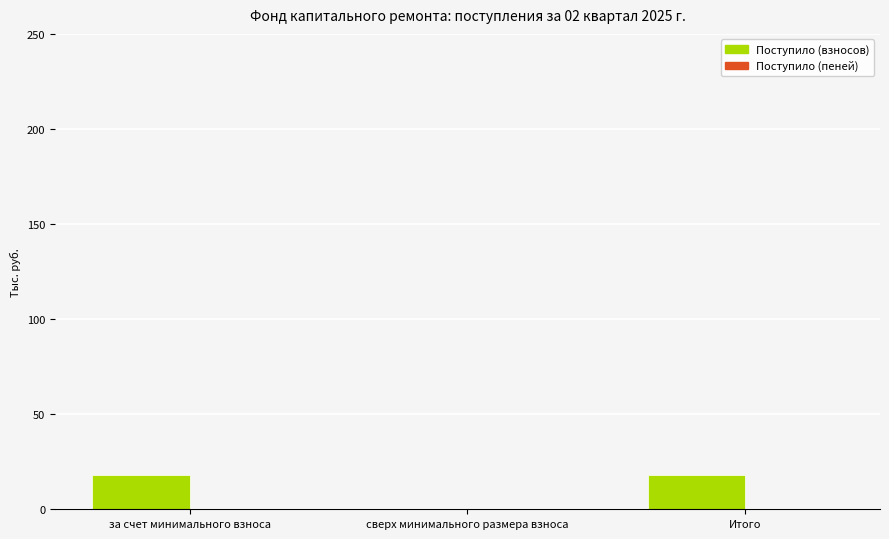

What is the sum of all Поступило (взносов) values?

36.5